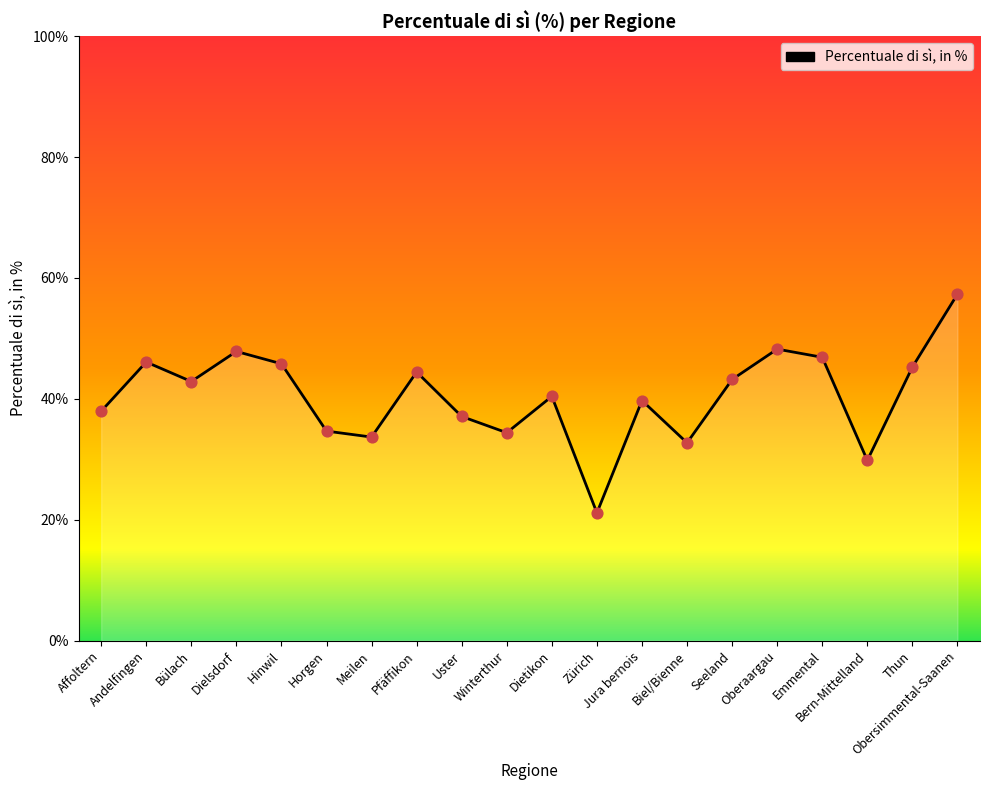

Between Biel/Bienne and Jura bernois, which is larger?

Jura bernois